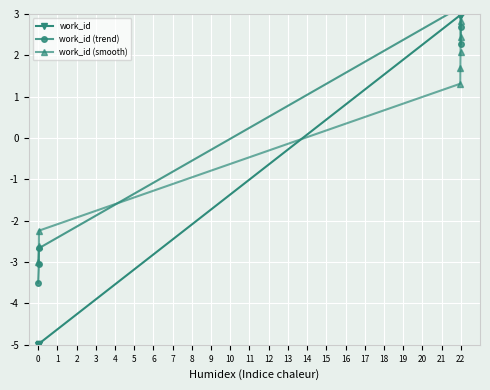

What is the lowest value of the work_id series?

-5.0